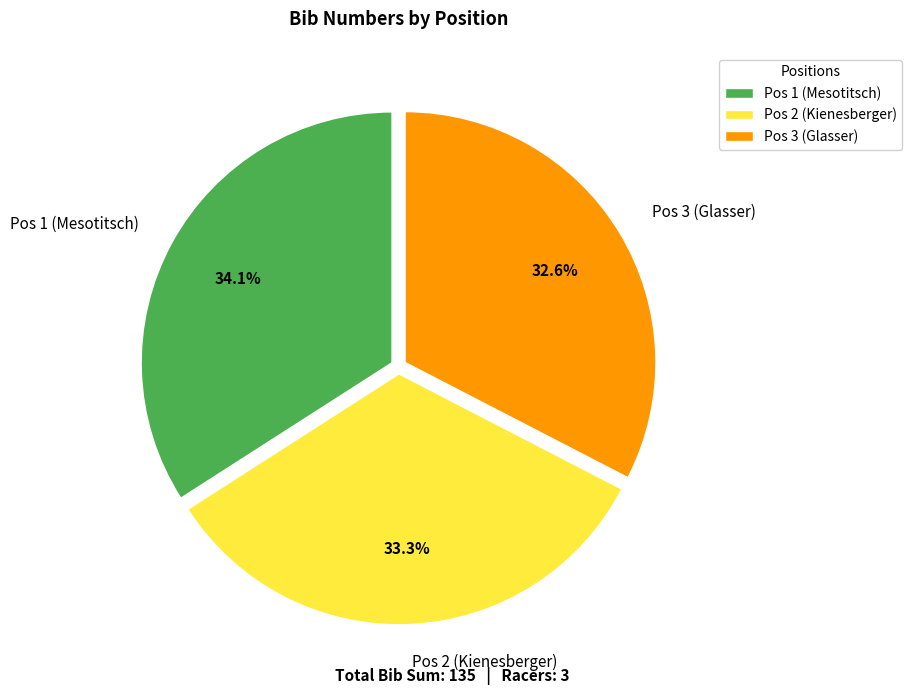

The Pos 3 (Glasser) slice represents 33% of the pie. True or false?

True